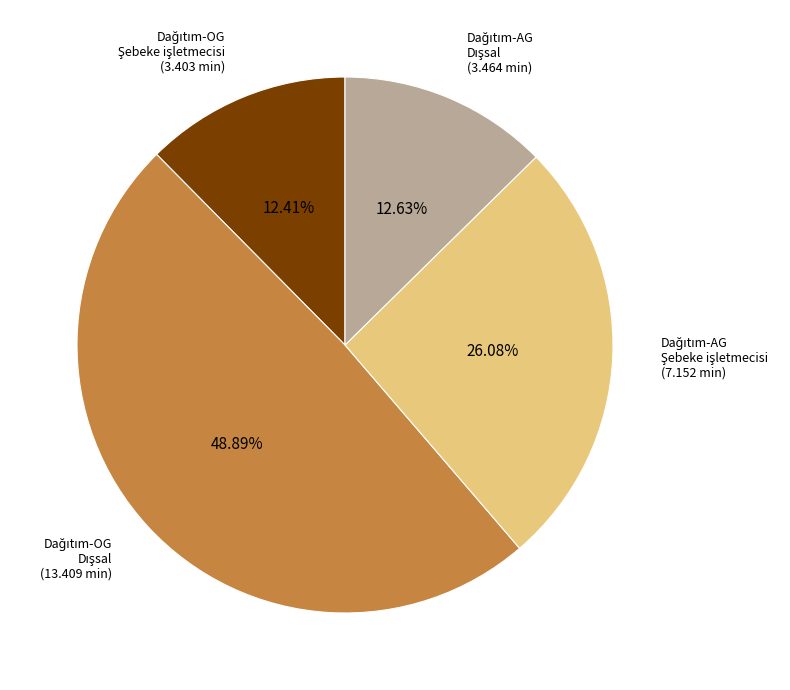

Is there any slice that represents more than half of the pie?

No